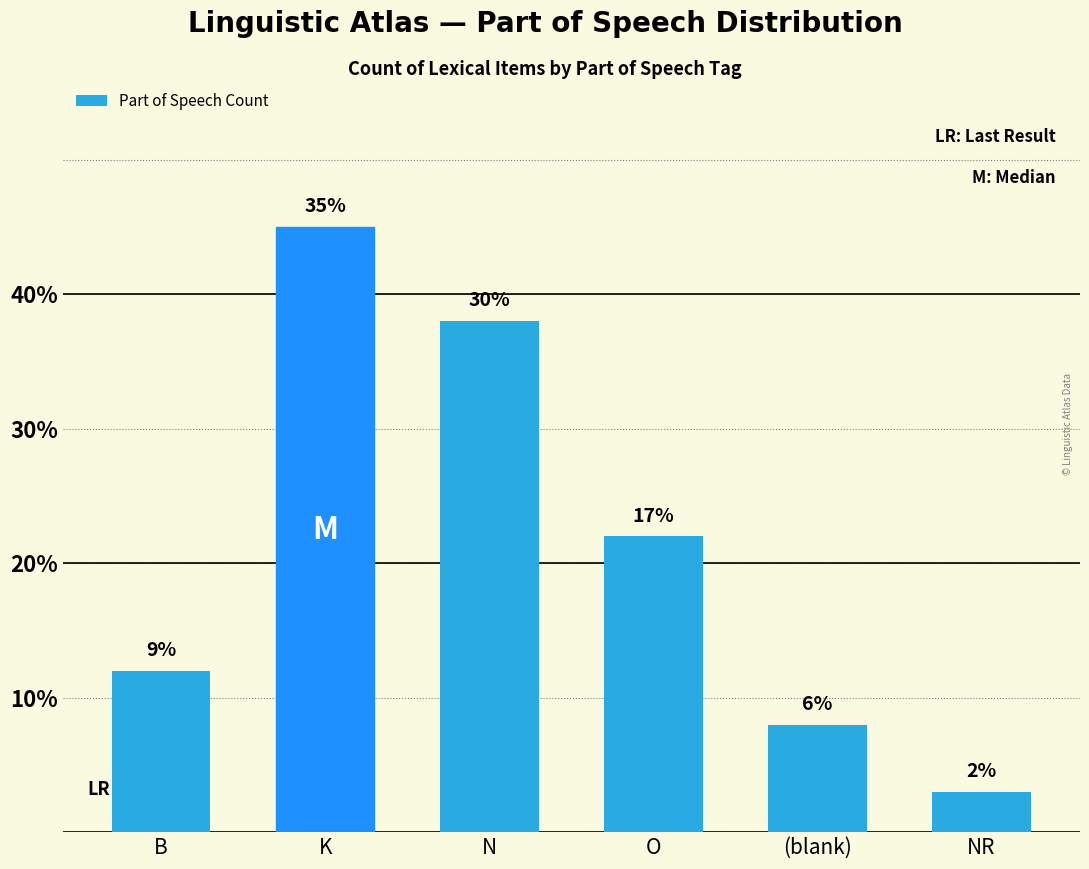

Approximately how many times larger is the value at O compared to (blank)?

2.8